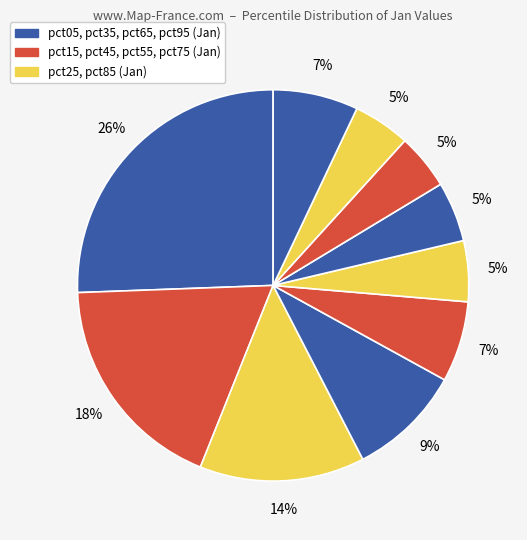

Rank the categories by value from highest to lowest.

pct05, pct15, pct25, pct35, pct95, pct45, pct55, pct65, pct85, pct75